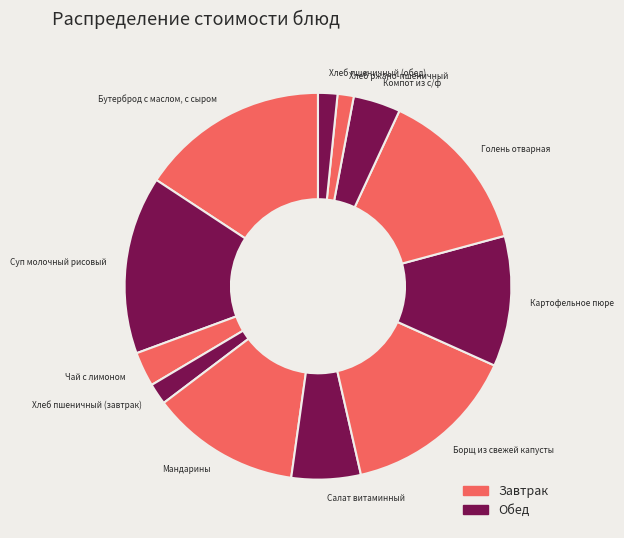

Is the sum of Картофельное пюре and Мандарины greater than half?

No